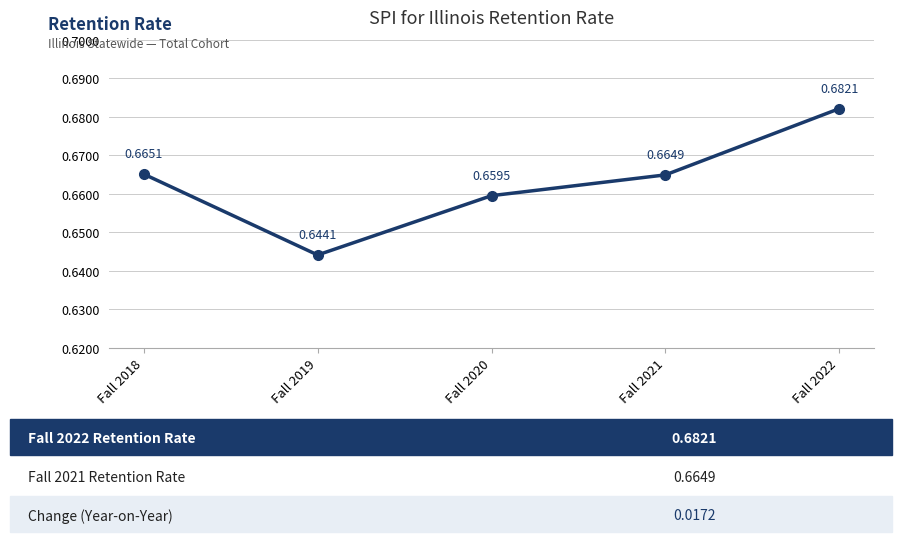

Is it true that the value at Fall 2018 is 1.1?

False